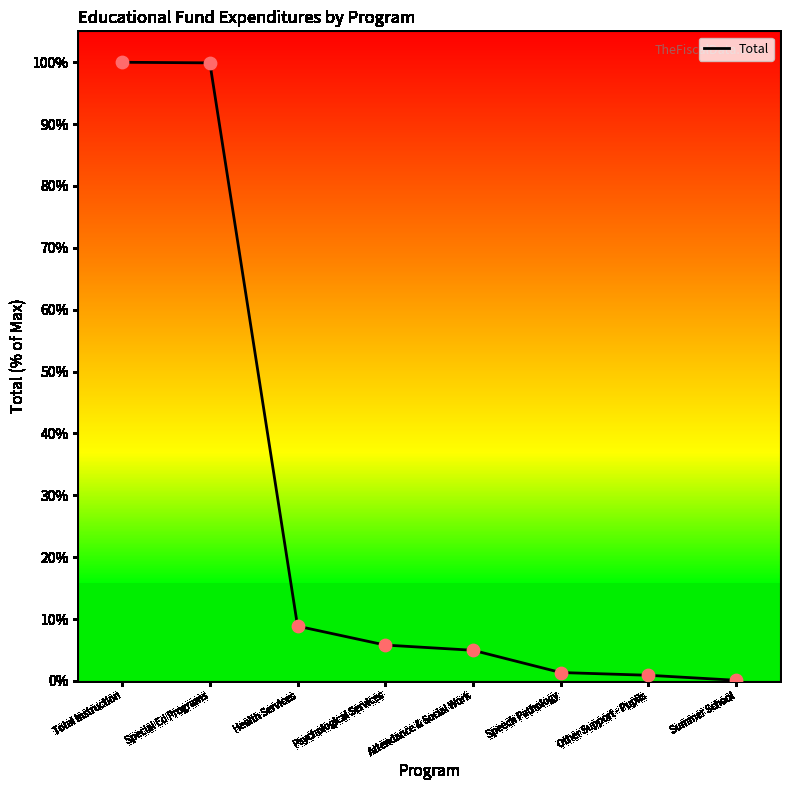

What is the change in value from Special Ed Programs to Attendance & Social Work?

-95.0